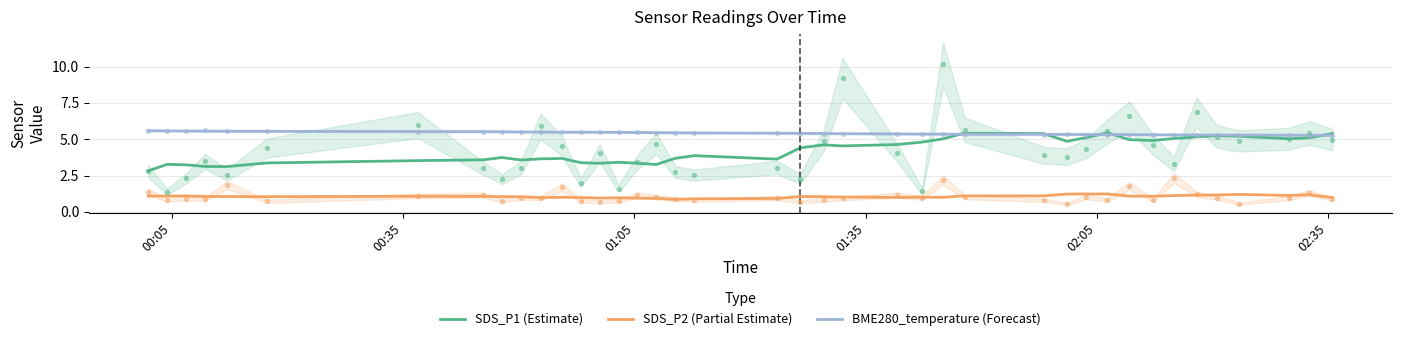

At how many categories does at least one series exceed 3?

40